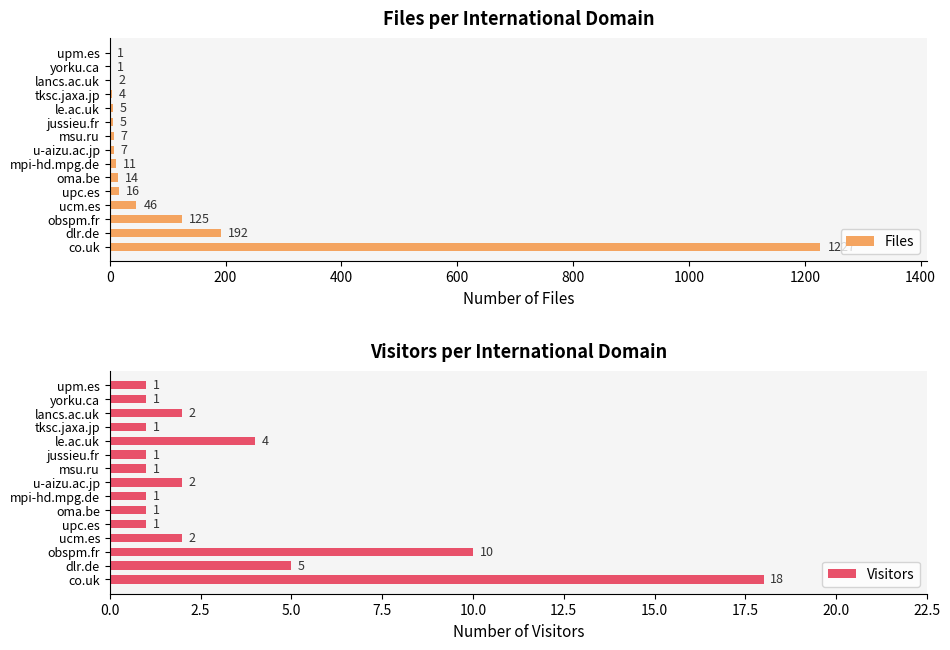

At how many categories does at least one series exceed 1189?

1